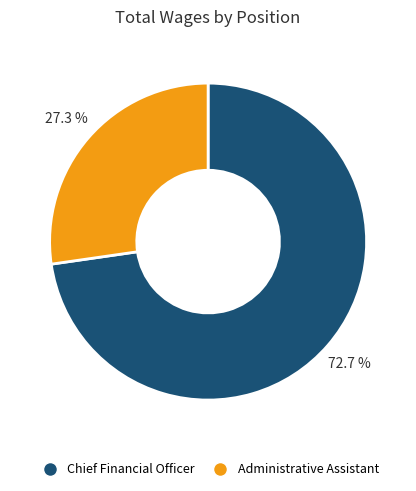

The Administrative Assistant slice represents 39% of the pie. True or false?

False